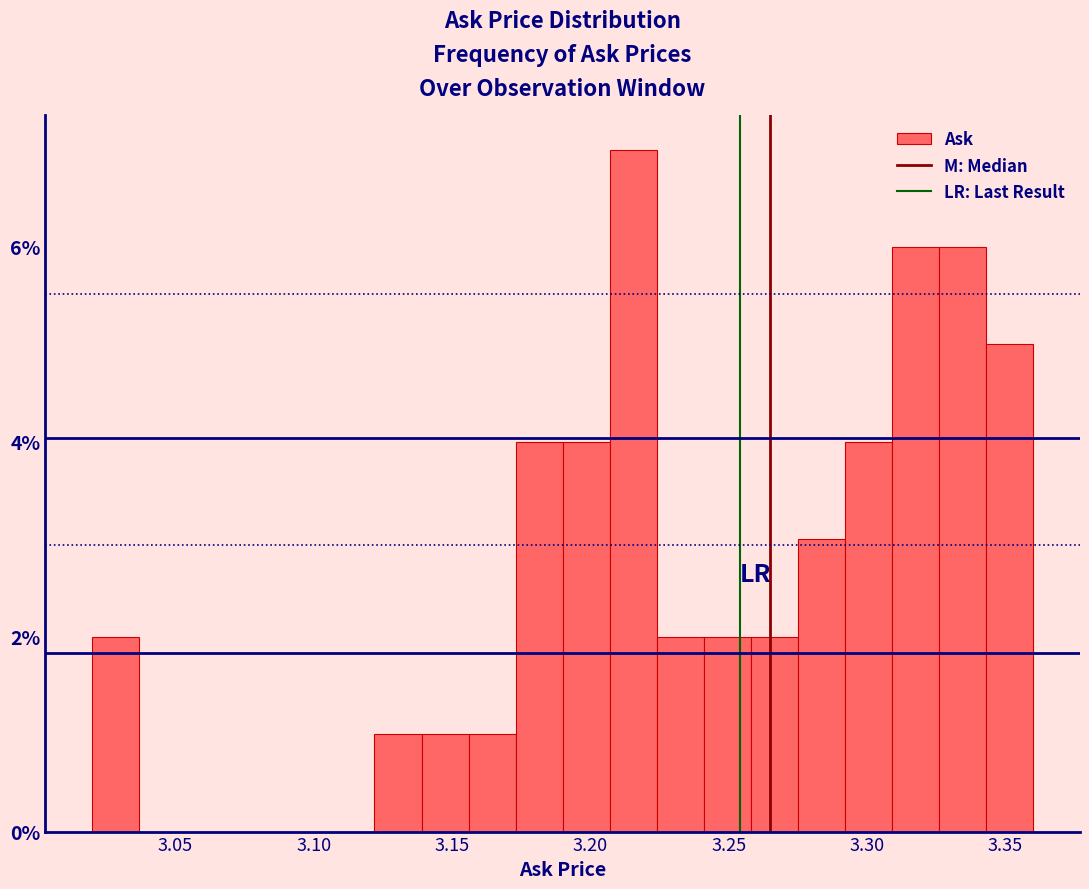

Around what value on the x-axis is the tallest bar? Give the approximate position of its centre, as read against the axis.

3.215